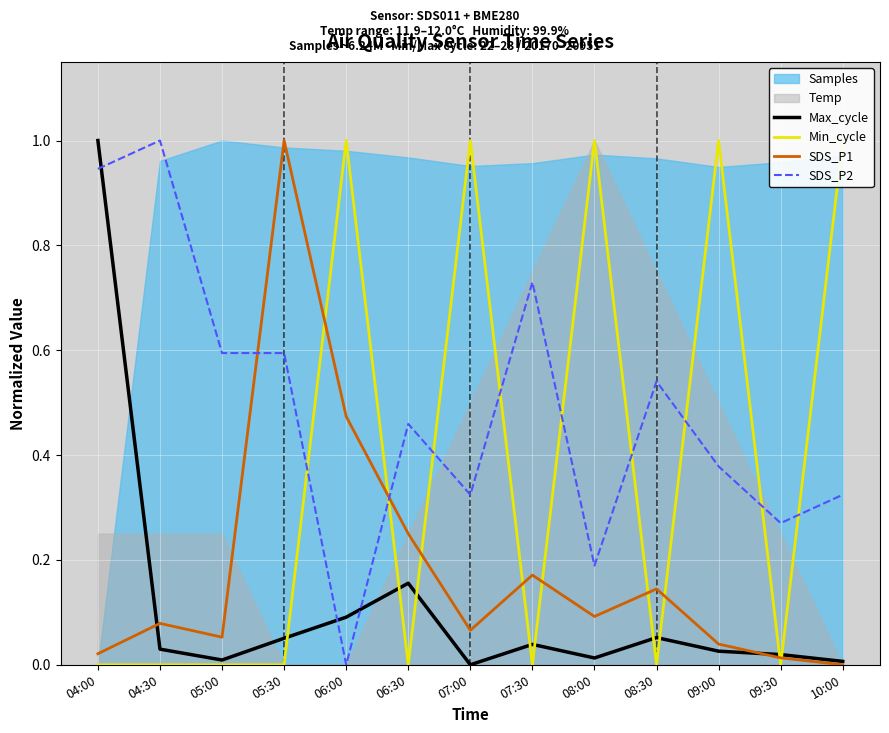

Which series has the largest range (max minus min)?

Max_cycle